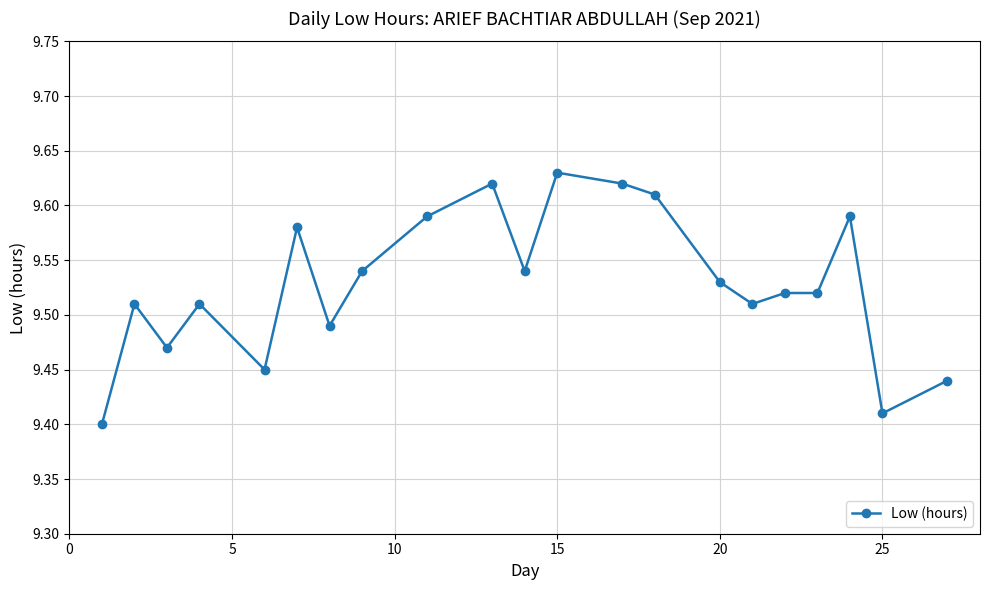

True or false: there are more than 0 points higher than both neighbors.

True